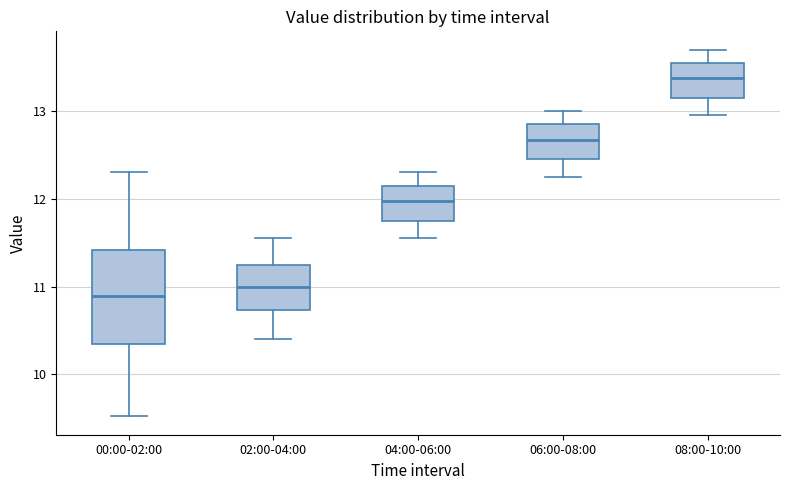

Reading left to right, transcribe this box plot: for each box, give where its median line is, the range the box spans, and where its two whiskers end, as read against the y-axis. The values are not printed on the chart, so give them approximately, as read against the axis.

00:00-02:00: median 10.9, box 10.3 to 11.4, whiskers 9.5 to 12.3
02:00-04:00: median 11.0, box 10.7 to 11.3, whiskers 10.4 to 11.6
04:00-06:00: median 12.0, box 11.8 to 12.2, whiskers 11.6 to 12.3
06:00-08:00: median 12.7, box 12.5 to 12.9, whiskers 12.3 to 13.0
08:00-10:00: median 13.4, box 13.2 to 13.6, whiskers 13.0 to 13.7